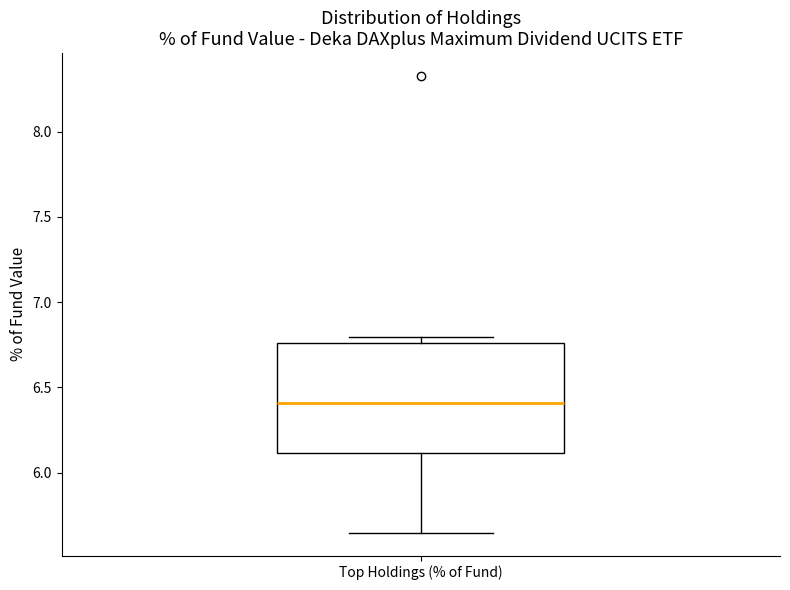

Where does the lower whisker of the box for Top Holdings (% of Fund) end on the y-axis? The values are not printed on the chart, so give them approximately, as read against the axis.

5.65